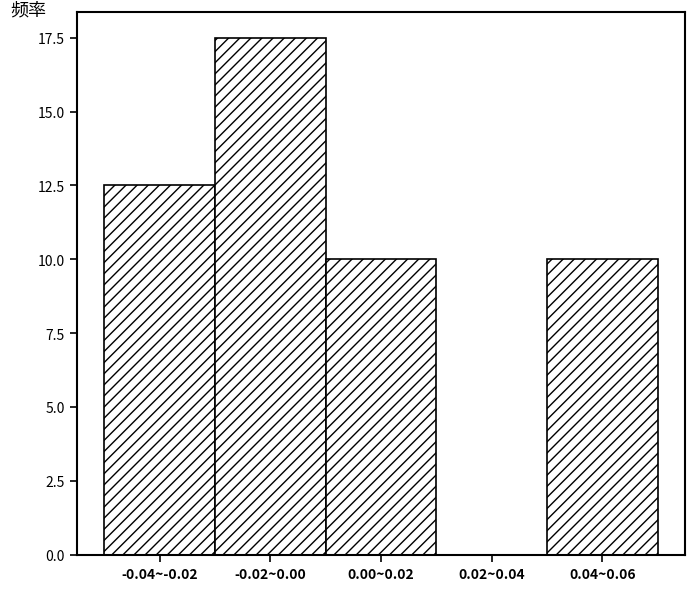

Reading left to right, what are all the values shown in this chart?

-0.04~-0.02=12.5	-0.02~0.00=17.5	0.00~0.02=10.0	0.02~0.04=0.0	0.04~0.06=10.0